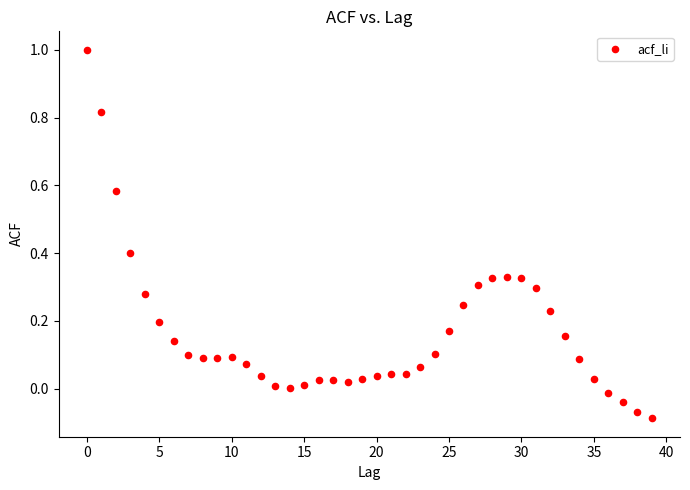

What is the range of Y values (max minus min)?

1.1